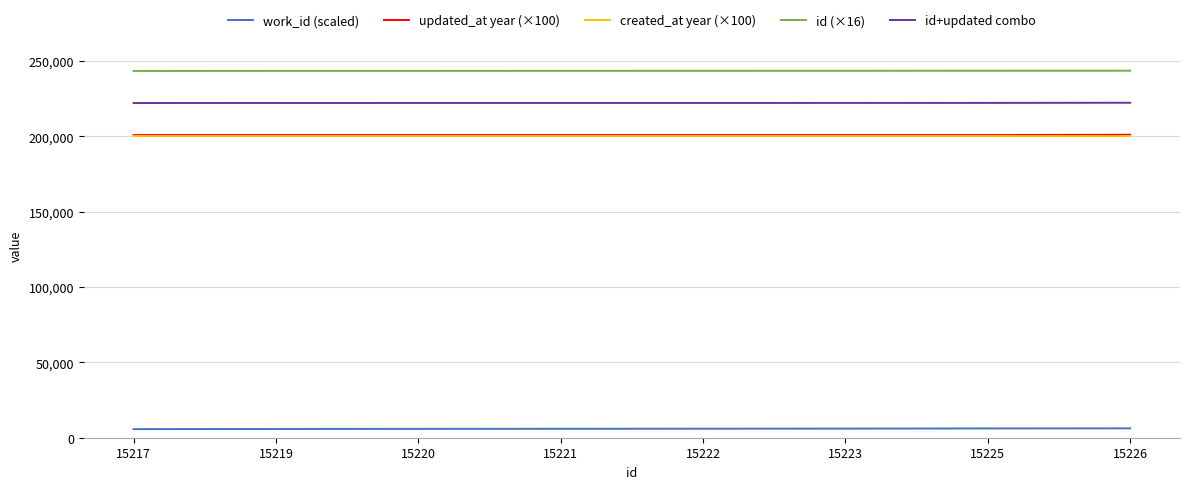

Does the chart have visible grid lines?

Yes